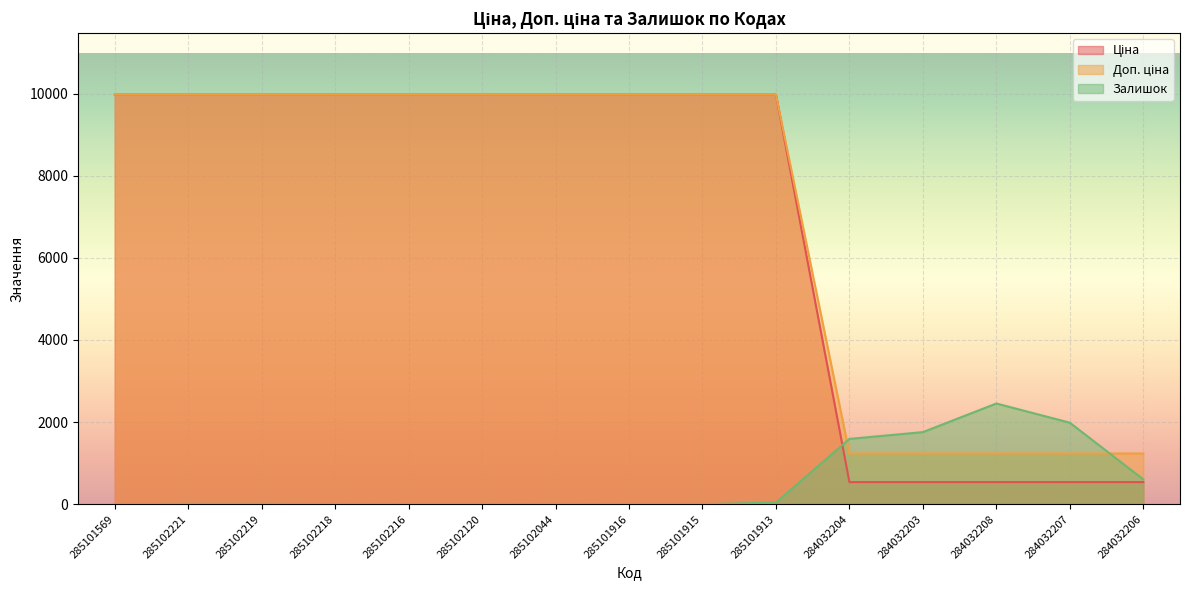

Where is Доп. ціна nearest to the value 5256?

284032204